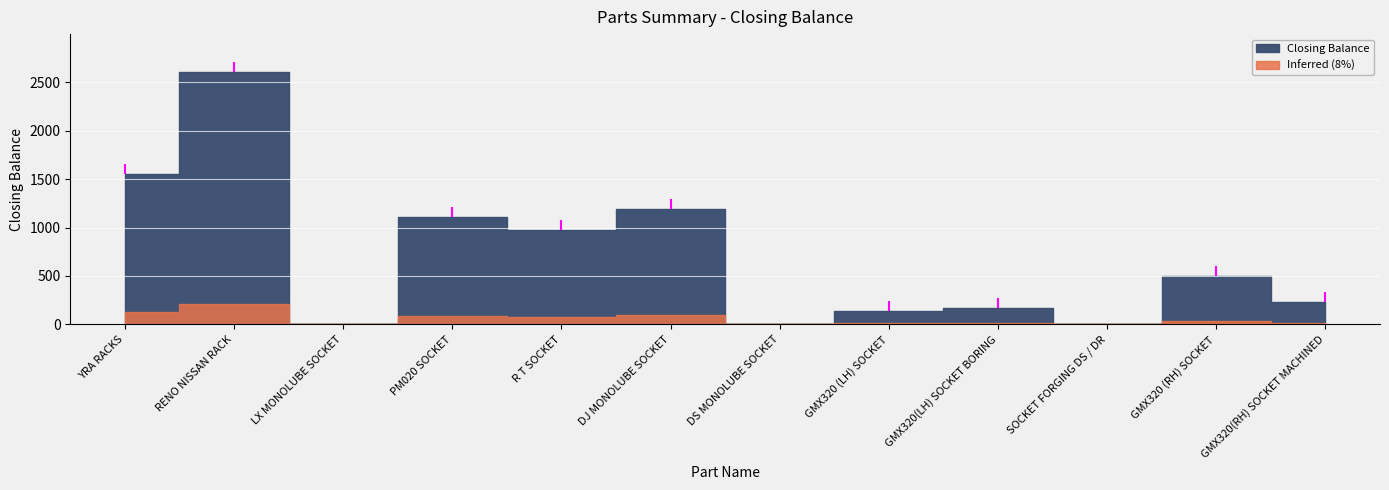

What is the value of the 12th point from the left?

235